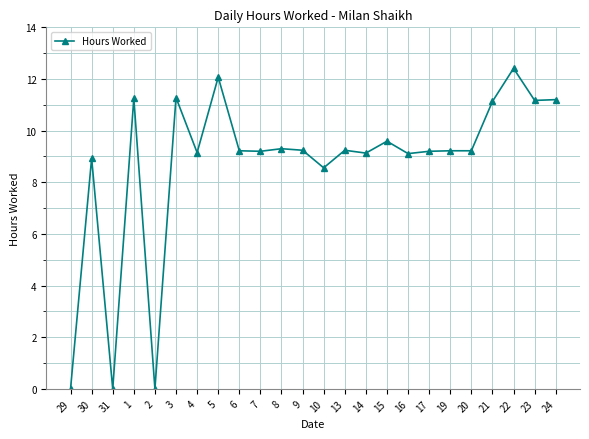

True or false: the data shows 3.4 at 30.

False